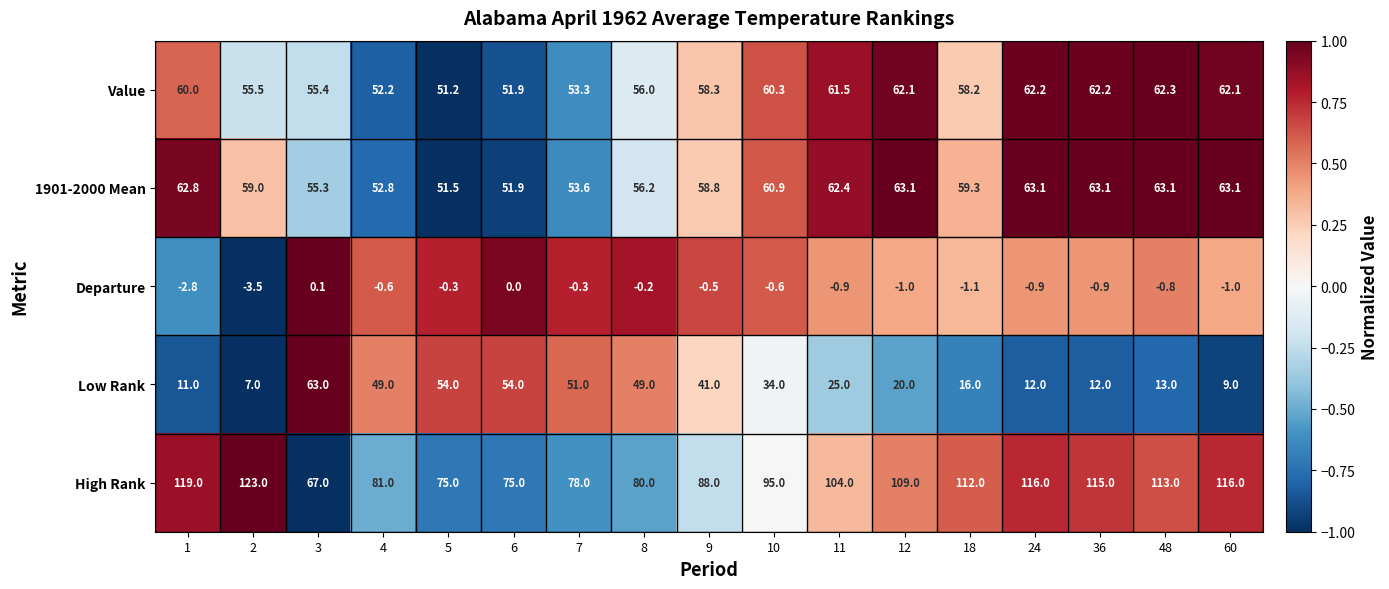

Which series changed the most between 36 and 60?

Low Rank